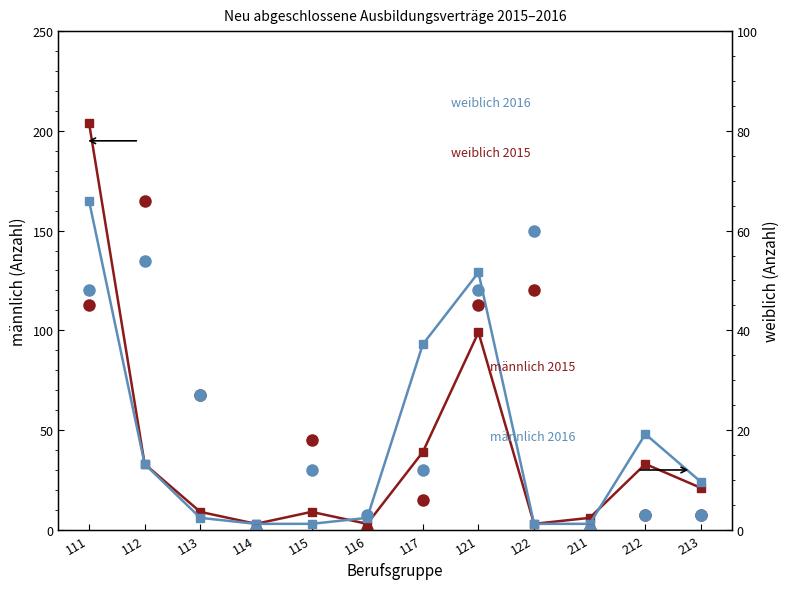

Is it true that männlich 2015 equals 1 at 122?

False